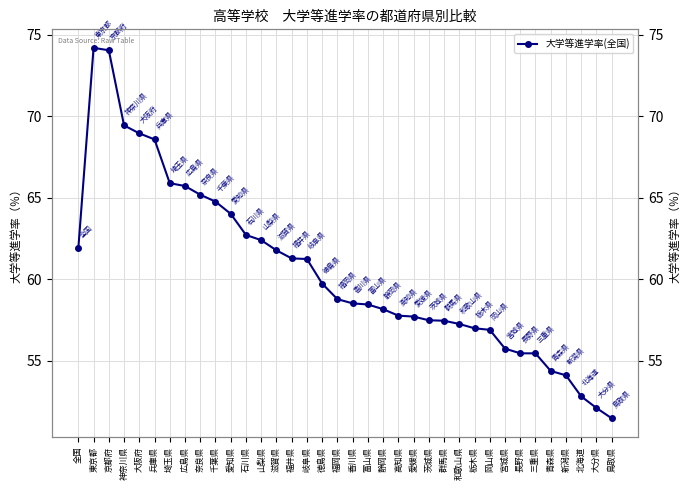

How many lines are shown in the chart?

1